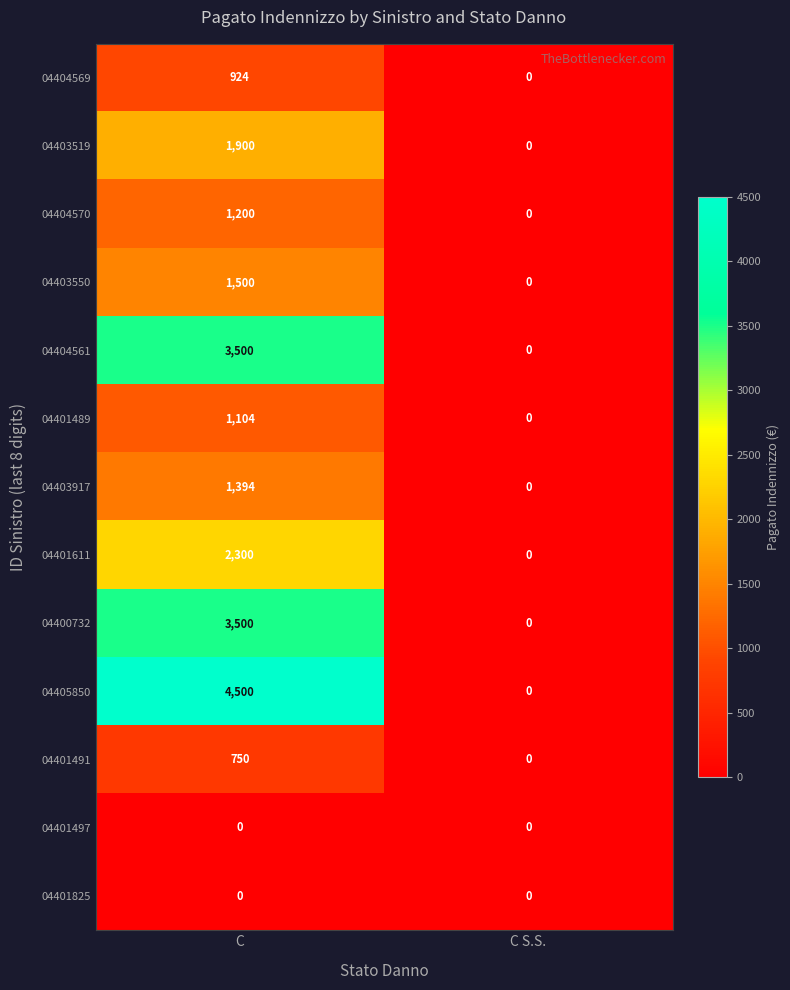

Count the number of categories in the chart.

2